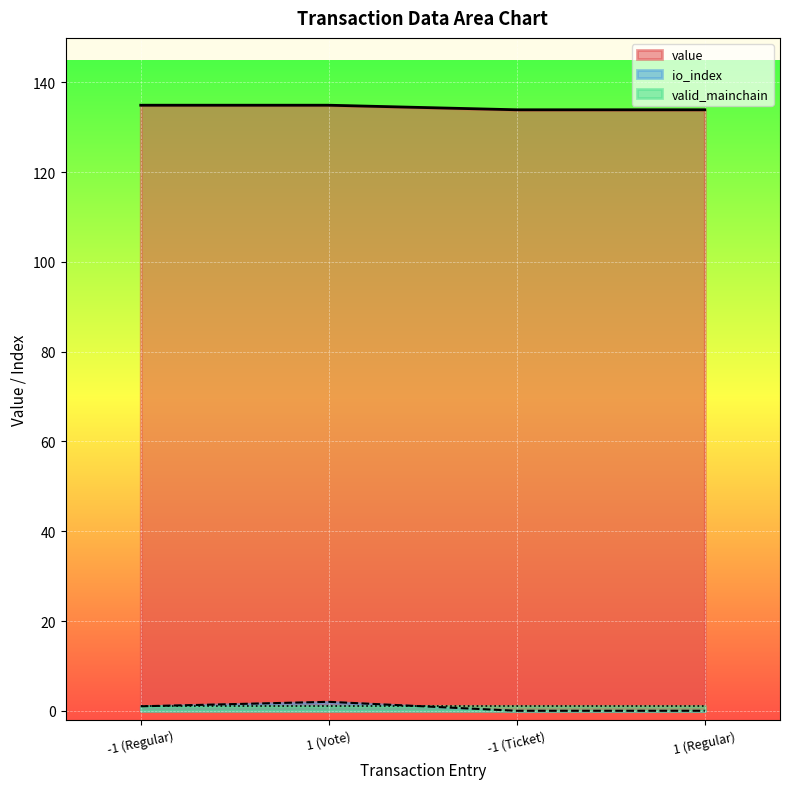

Which series has the largest total across all categories?

value